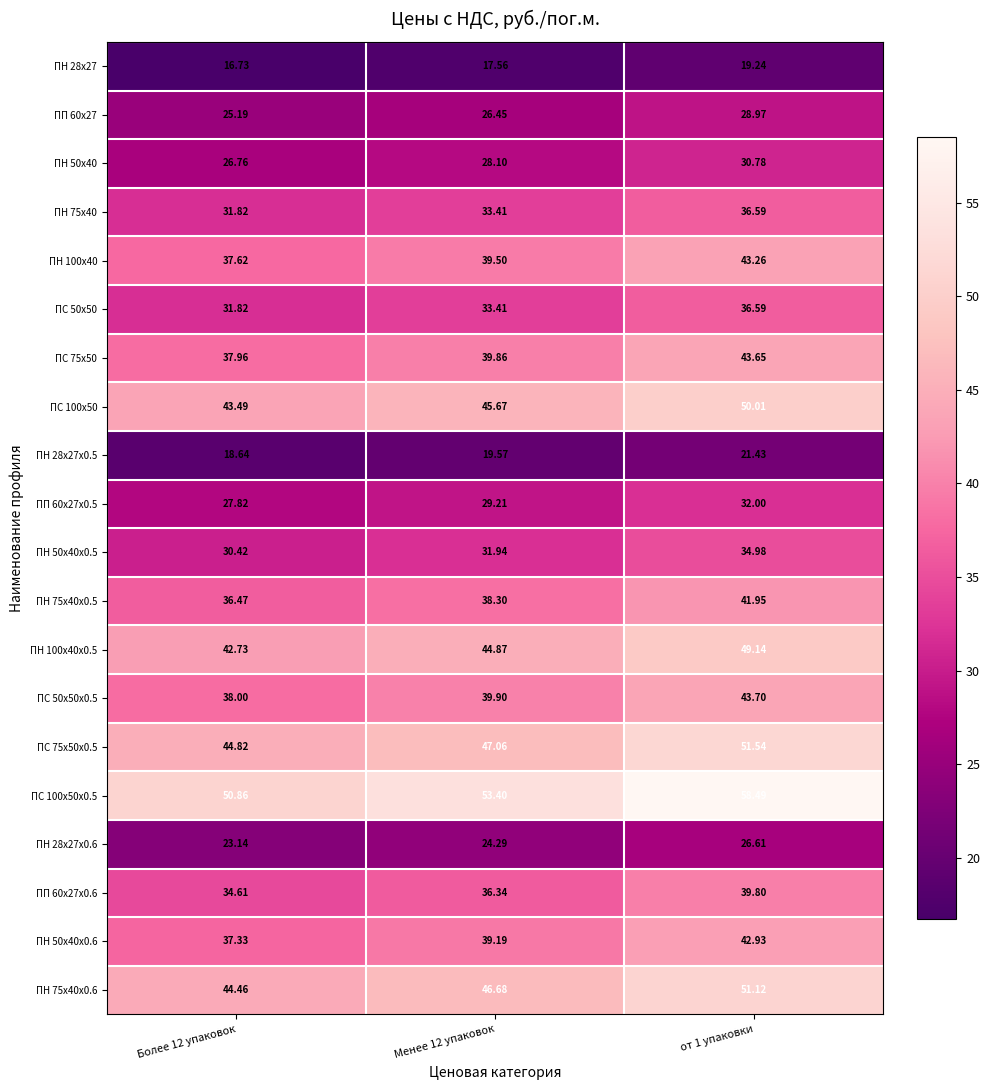

At how many categories does at least one series exceed 38?

3